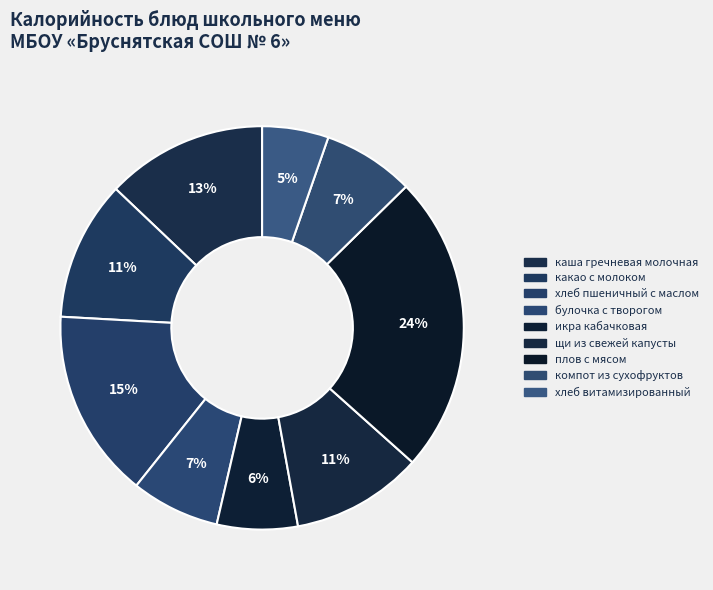

Does каша гречневая молочная represent more than half of the total?

No